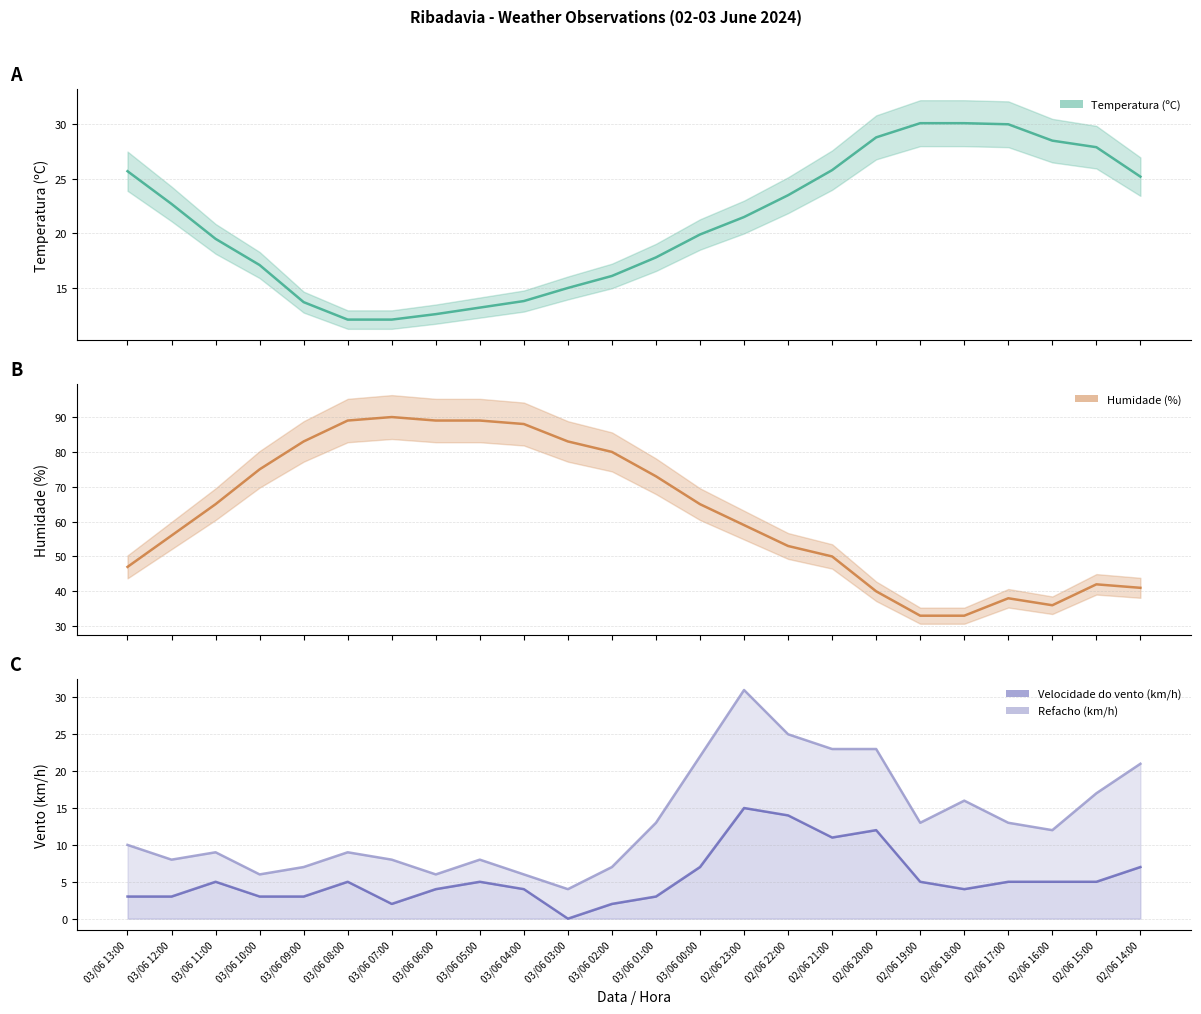

List the labels in order of Refacho (km/h) value, largest first.

02/06 23:00, 02/06 22:00, 02/06 21:00, 02/06 20:00, 03/06 00:00, 02/06 14:00, 02/06 15:00, 02/06 18:00, 03/06 01:00, 02/06 19:00, 02/06 17:00, 02/06 16:00, 03/06 13:00, 03/06 11:00, 03/06 08:00, 03/06 12:00, 03/06 07:00, 03/06 05:00, 03/06 09:00, 03/06 02:00, 03/06 10:00, 03/06 06:00, 03/06 04:00, 03/06 03:00